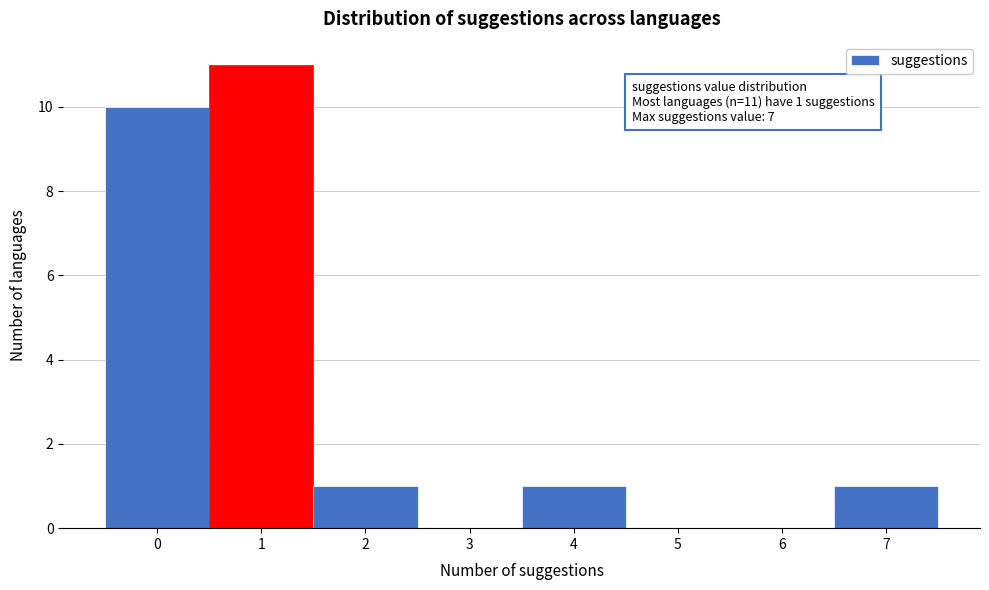

Over which range of the x-axis is the bar tallest?

0.5 to 1.5